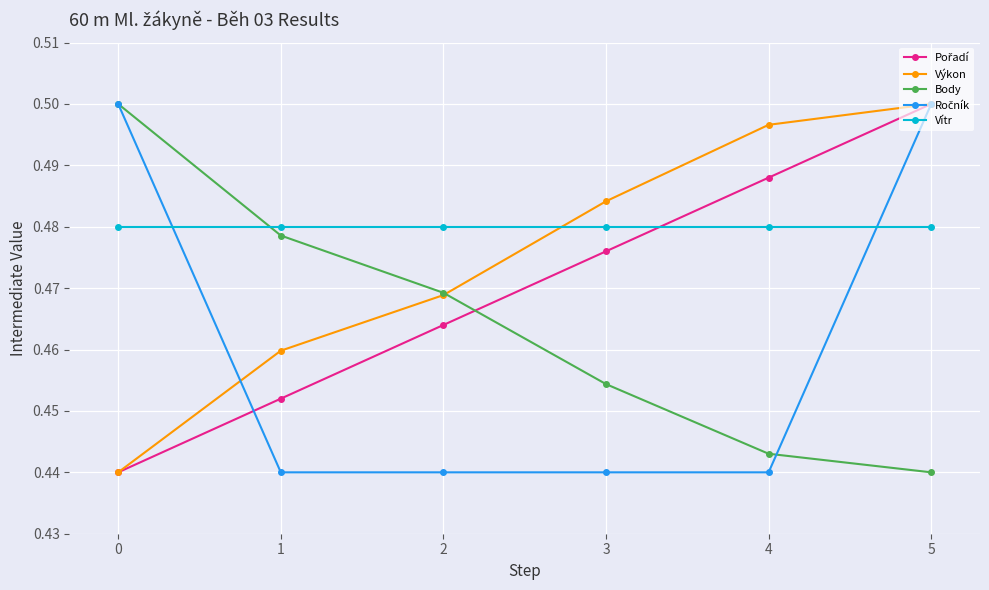

Which series ends up on top after the final intersection of Body and Vítr?

Vítr